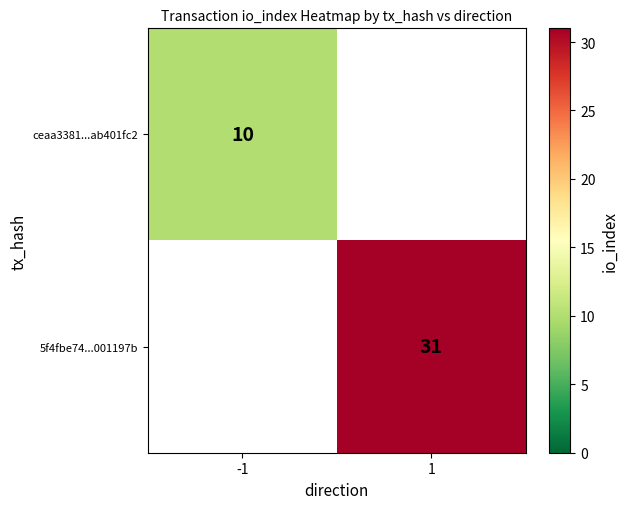

Is it true that 5f4fbe74...001197b equals 7 at 1?

False